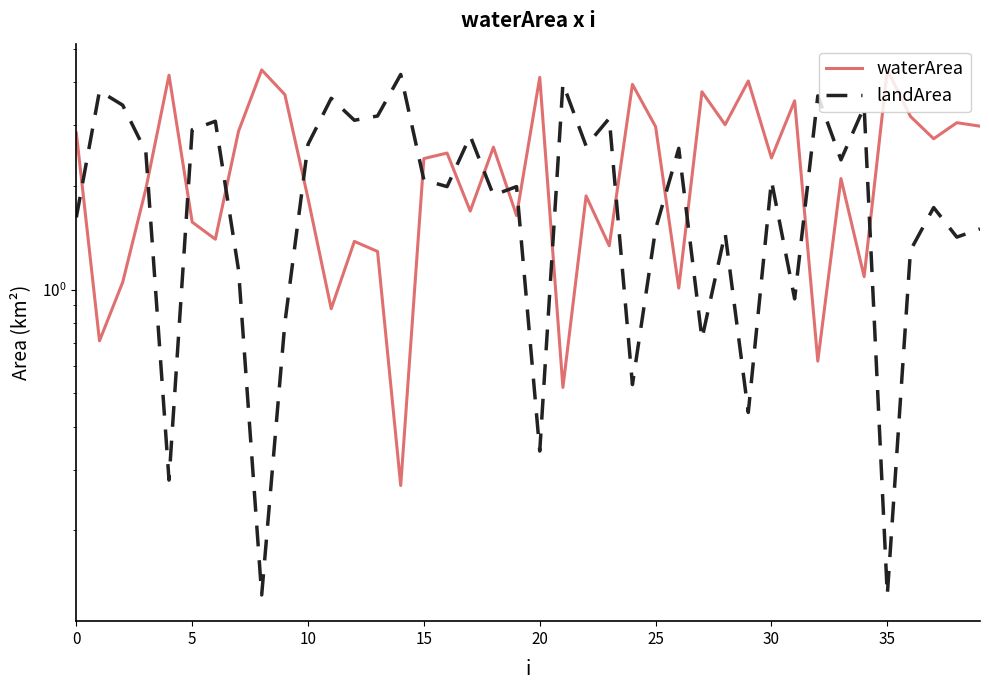

At which category does waterArea reach its first local peak?

20